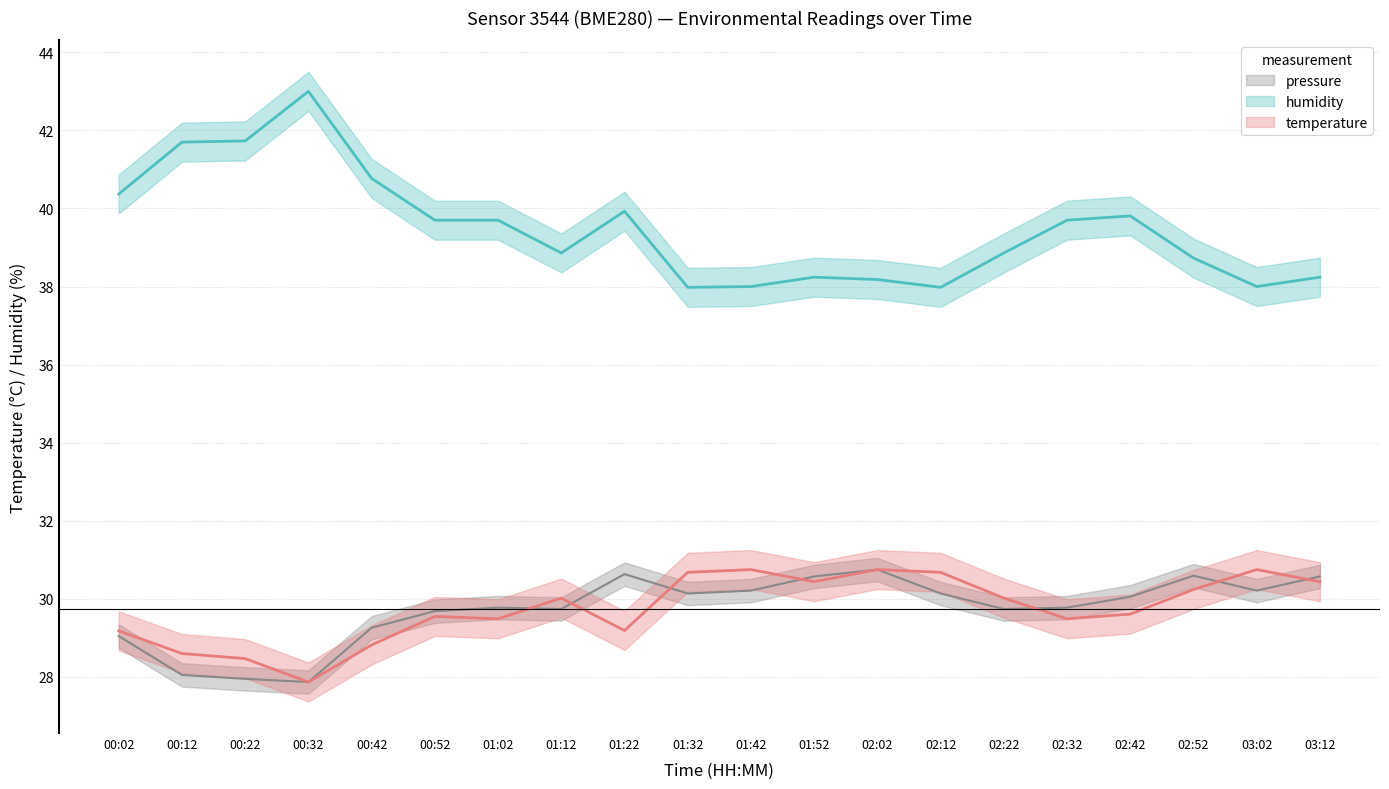

Is the value of temperature at 02:22 greater than the value of humidity at 02:32?

No